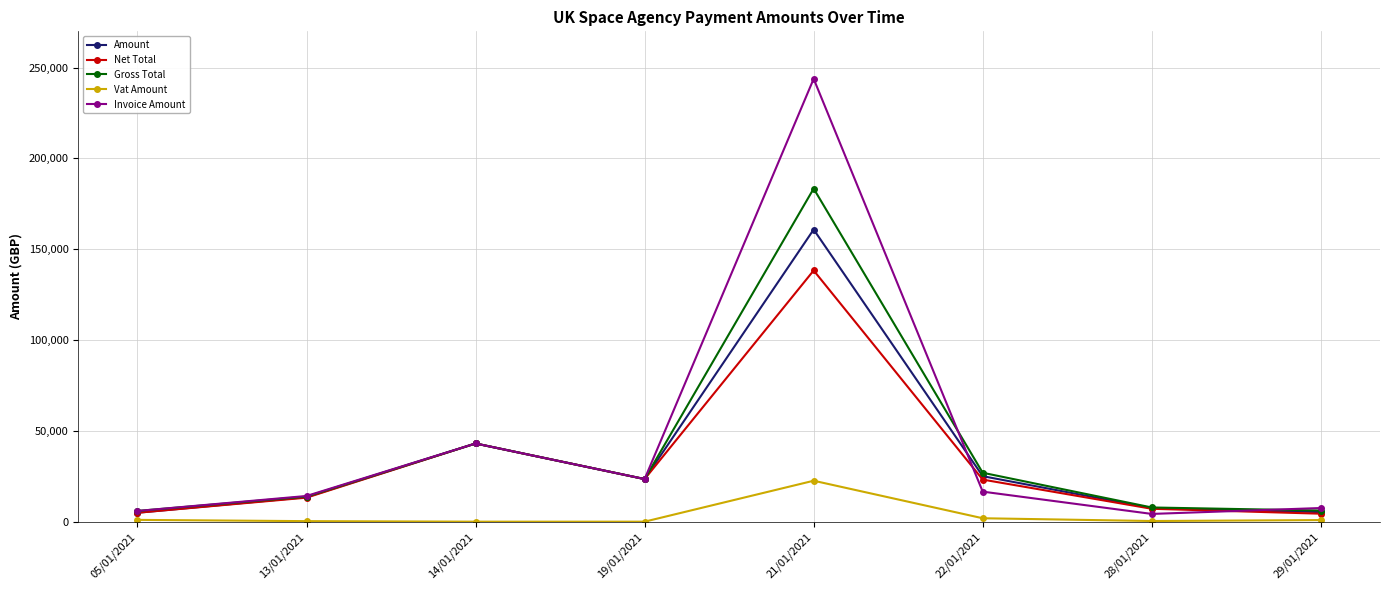

What position from the right is 13/01/2021?

7